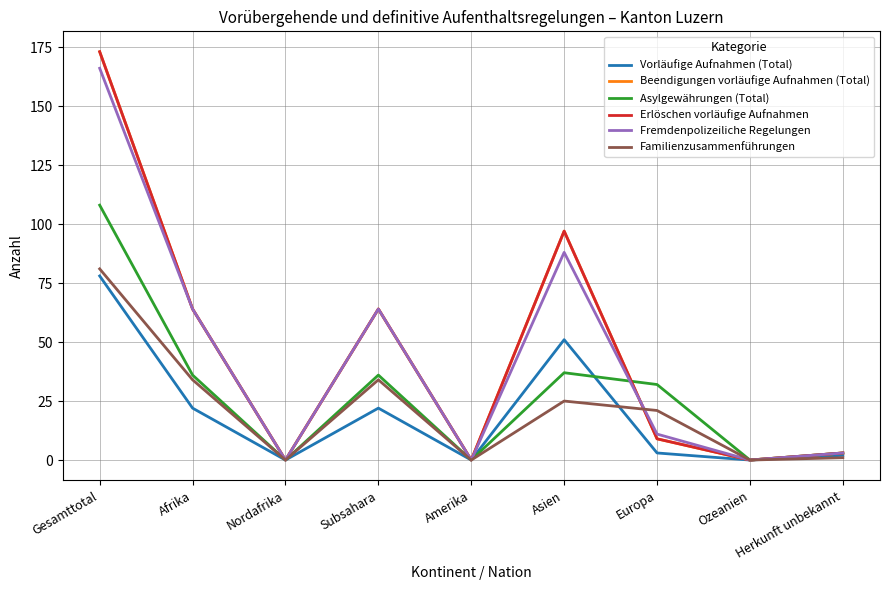

Reading right to left, what are all the values shown in this chart?

Vorläufige Aufnahmen (Total): Herkunft unbekannt=2	Ozeanien=0	Europa=3	Asien=51	Amerika=0	Subsahara=22	Nordafrika=0	Afrika=22	Gesamttotal=78
Beendigungen vorläufige Aufnahmen (Total): Herkunft unbekannt=3	Ozeanien=0	Europa=9	Asien=97	Amerika=0	Subsahara=64	Nordafrika=0	Afrika=64	Gesamttotal=173
Asylgewährungen (Total): Herkunft unbekannt=3	Ozeanien=0	Europa=32	Asien=37	Amerika=0	Subsahara=36	Nordafrika=0	Afrika=36	Gesamttotal=108
Erlöschen vorläufige Aufnahmen: Herkunft unbekannt=3	Ozeanien=0	Europa=9	Asien=97	Amerika=0	Subsahara=64	Nordafrika=0	Afrika=64	Gesamttotal=173
Fremdenpolizeiliche Regelungen: Herkunft unbekannt=3	Ozeanien=0	Europa=11	Asien=88	Amerika=0	Subsahara=64	Nordafrika=0	Afrika=64	Gesamttotal=166
Familienzusammenführungen: Herkunft unbekannt=1	Ozeanien=0	Europa=21	Asien=25	Amerika=0	Subsahara=34	Nordafrika=0	Afrika=34	Gesamttotal=81